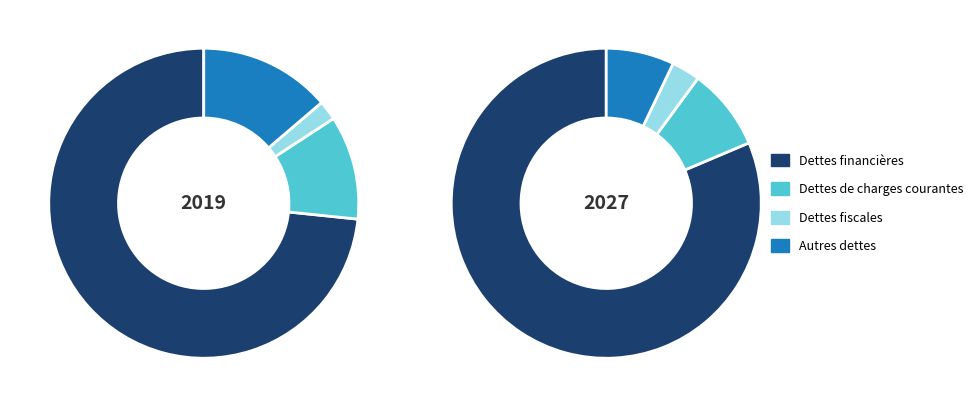

Does any single category account for the majority?

Yes